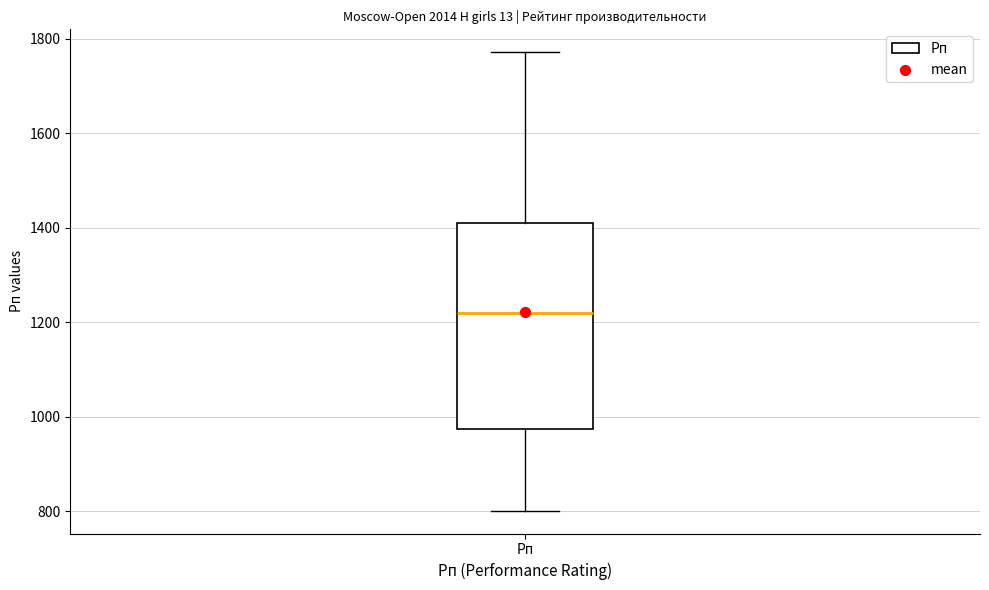

Transcribe this box plot: give where the median line is, the range the box spans, and where the two whiskers end, as read against the y-axis. The values are not printed on the chart, so give them approximately, as read against the axis.

median 1220, box 980 to 1420, whiskers 800 to 1780